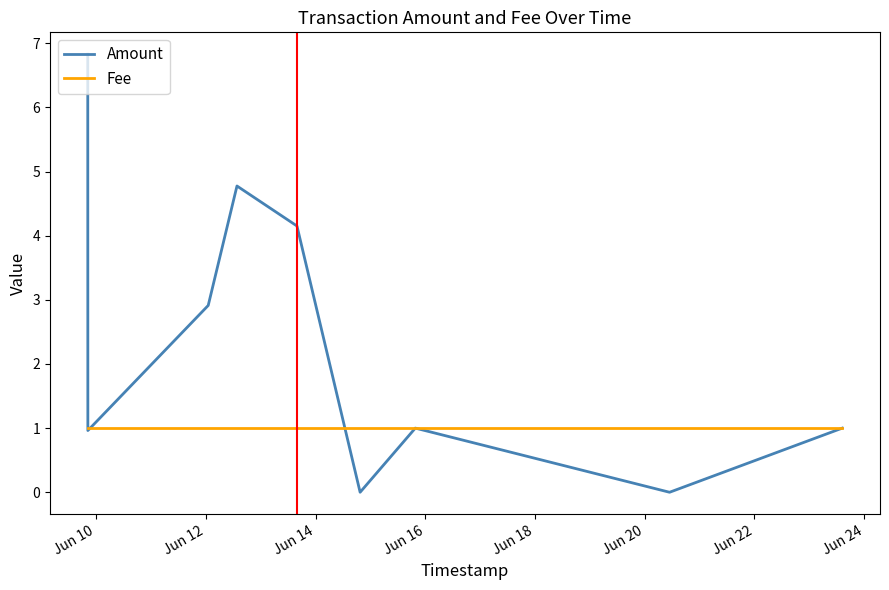

Which series has the largest total across all categories?

Amount